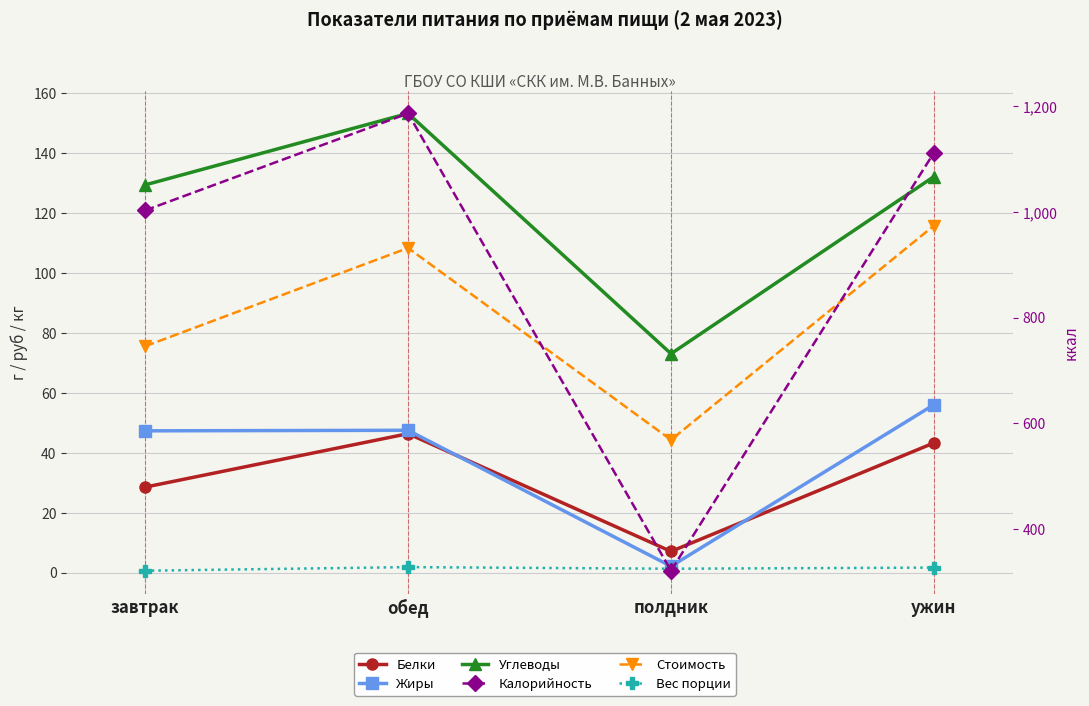

Where does the Белки series first go above 43?

обед